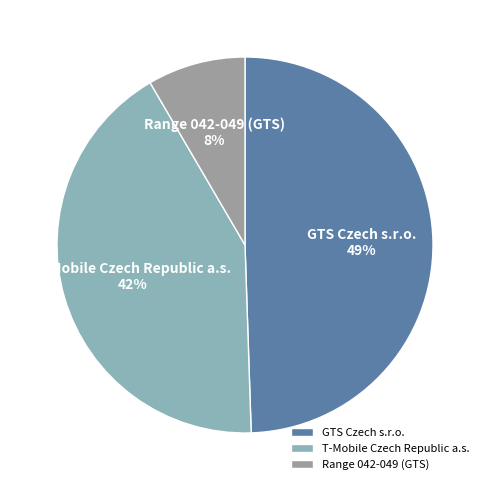

Is the sum of GTS Czech s.r.o. and T-Mobile Czech Republic a.s. greater than half?

Yes